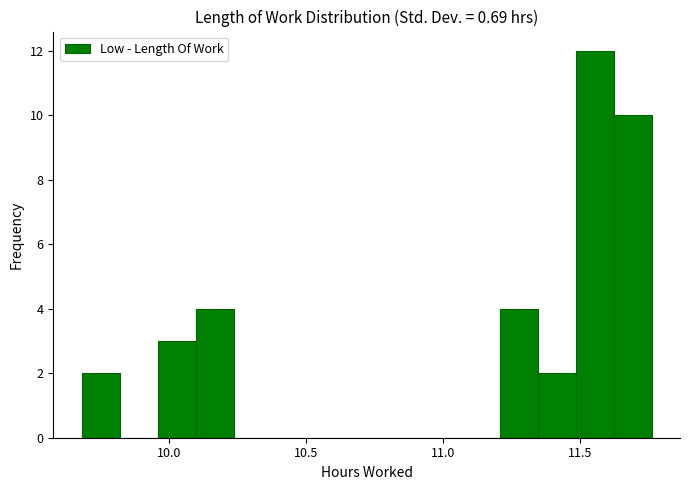

Read against the x-axis, roughly where is the centre of the tallest bar?

11.55